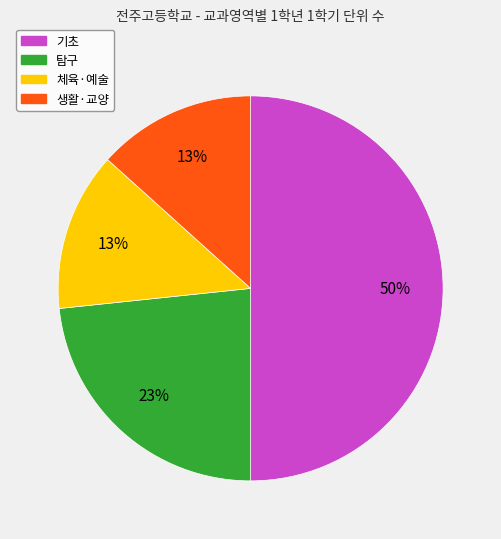

To the nearest percent, what is the average slice percentage?

25%